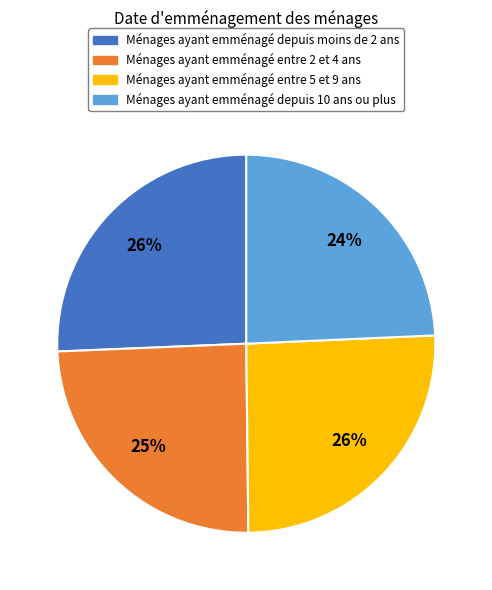

To the nearest percent, what is the combined percentage of Ménages ayant emménagé depuis moins de 2 ans and Ménages ayant emménagé depuis 10 ans ou plus?

50%